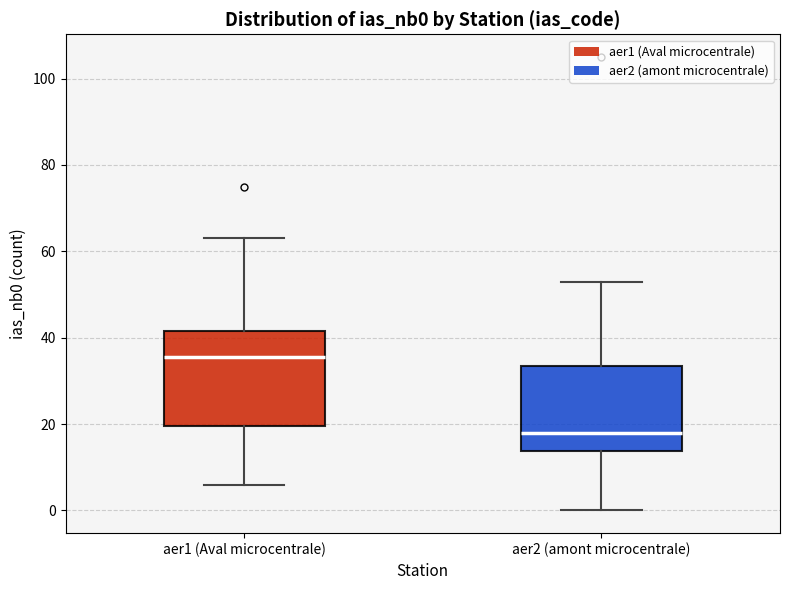

Reading left to right, read every box against the y-axis: the position of its median line, the range the box covers, and the ends of its whiskers. The values are not printed on the chart, so give them approximately, as read against the axis.

aer1 (Aval microcentrale): median 36, box 20 to 42, whiskers 6 to 64
aer2 (amont microcentrale): median 18, box 14 to 34, whiskers 0 to 54